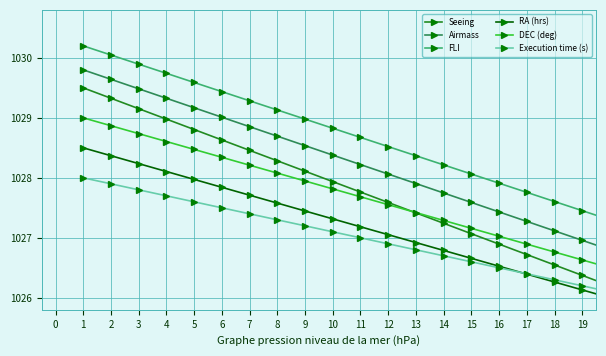

What is the sum of all DEC (deg) values?

20555.0